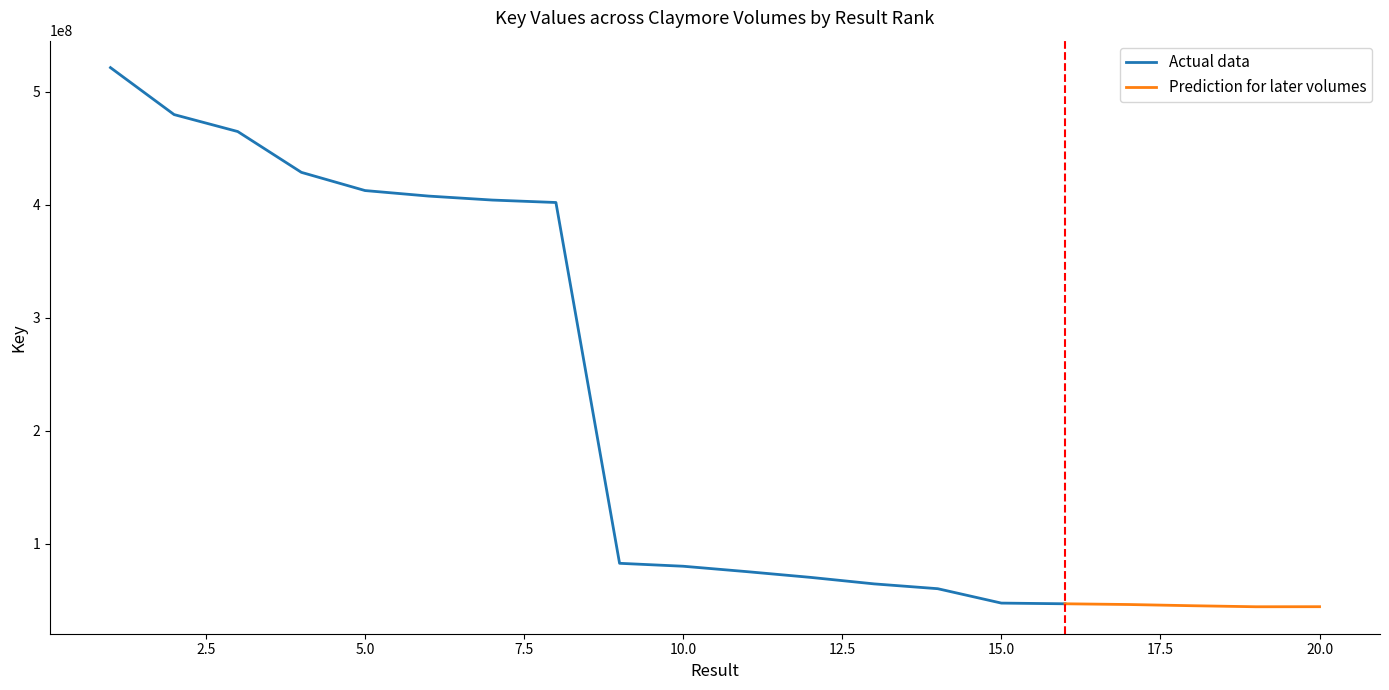

Does the chart display data point markers on the line(s)?

No